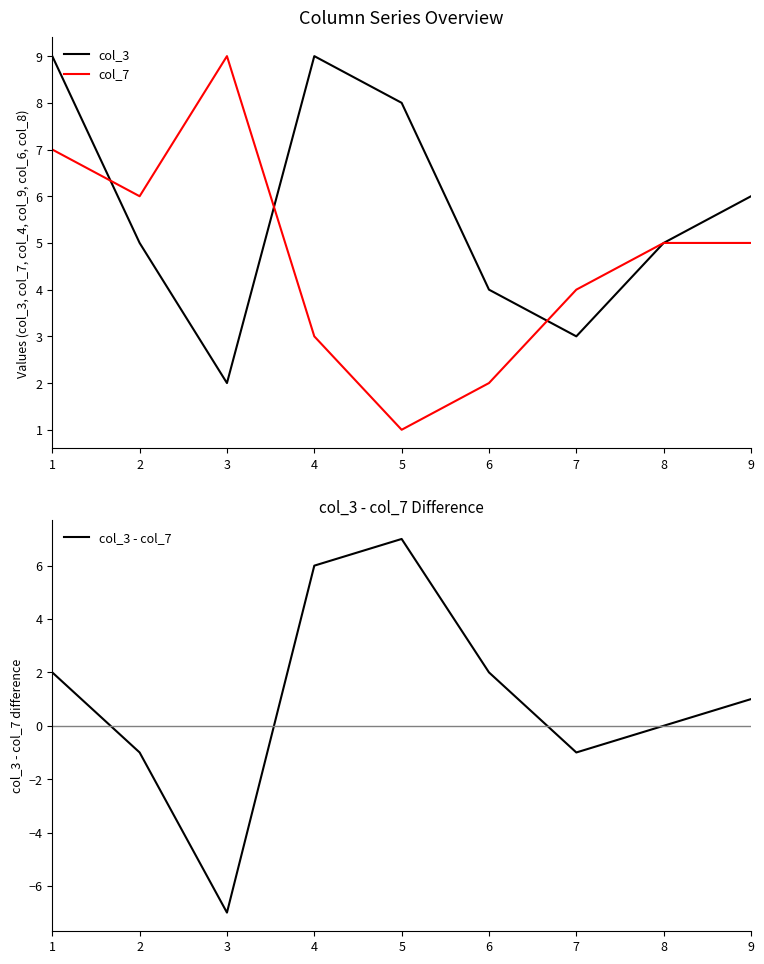

After their last crossing, which series has the higher values: col_3 - col_7 or col_7?

col_3 - col_7